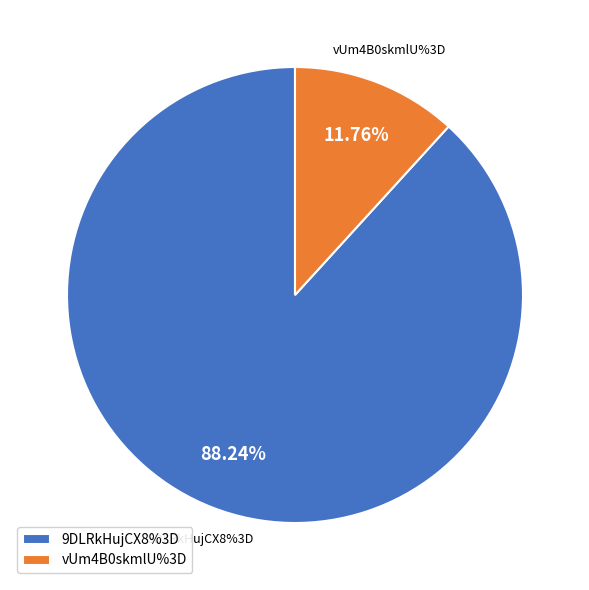

To the nearest percent, what portion does 9DLRkHujCX8%3D represent?

88%